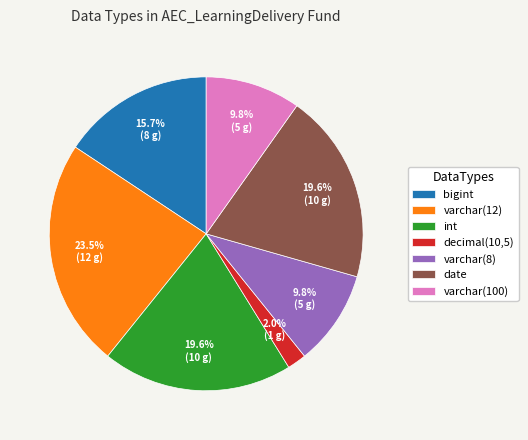

To the nearest percent, what is the average slice percentage?

14%